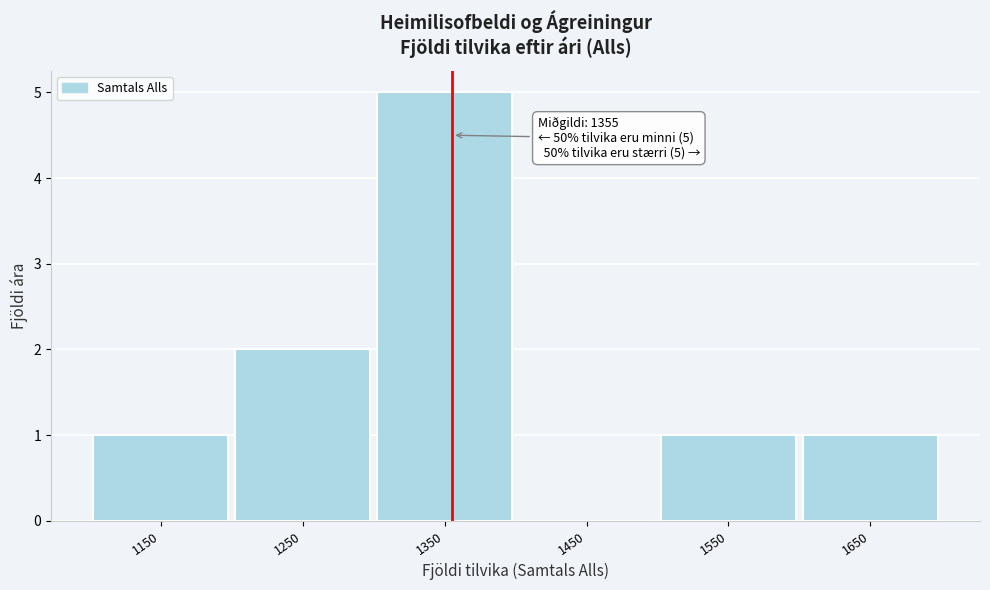

Which range on the x-axis has the tallest bar?

1300 to 1400